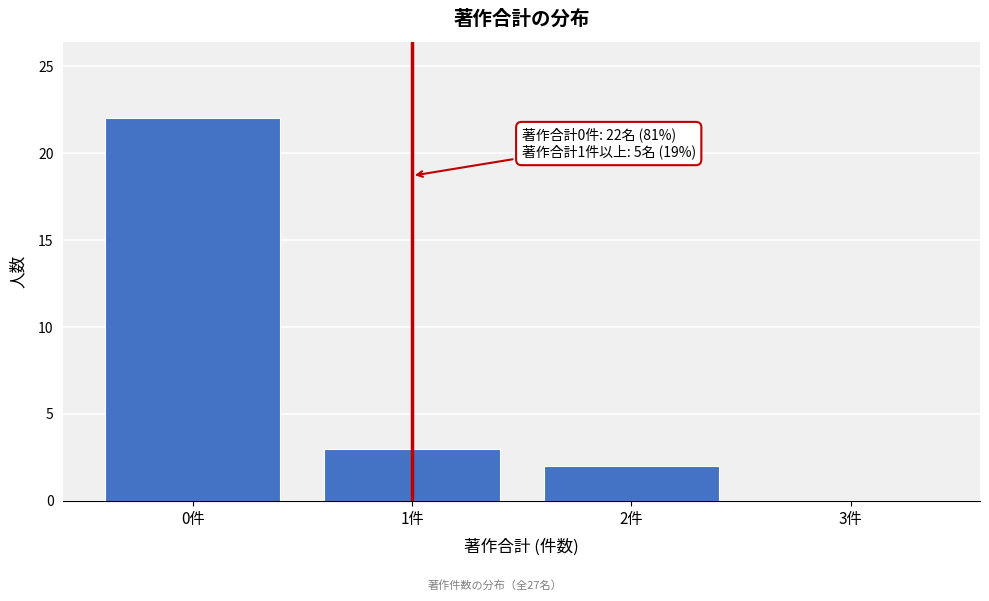

Reading left to right, what are all the values shown in this chart?

0件=22	1件=3	2件=2	3件=0